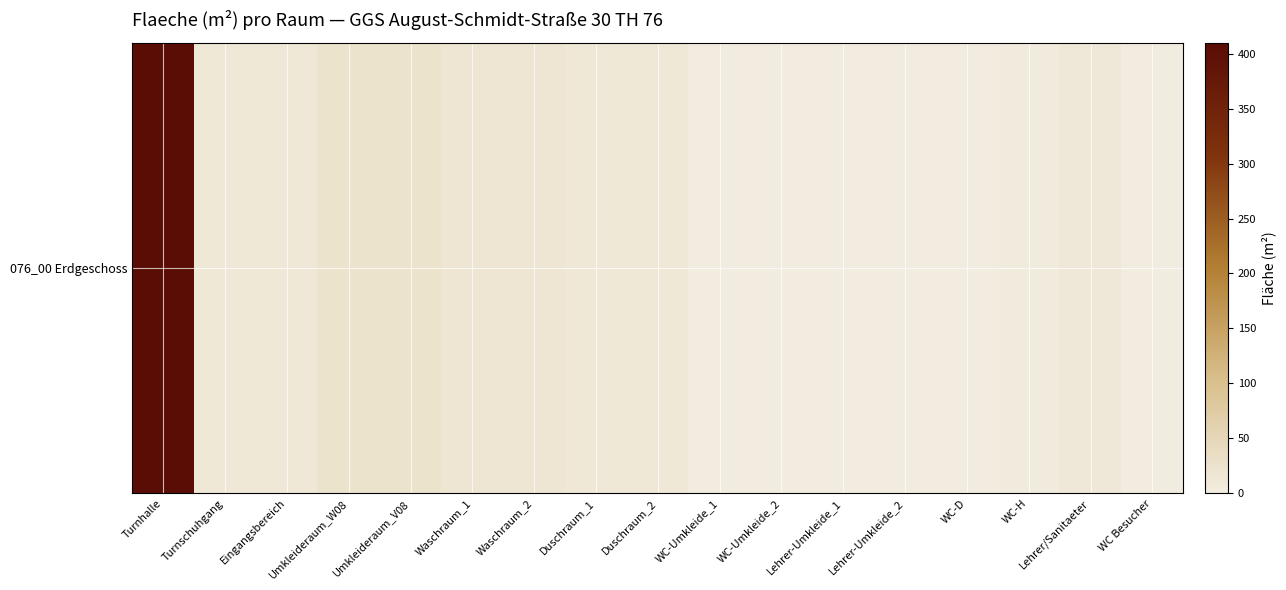

At which category does the chart reach its minimum across all series?

WC-Umkleide_1